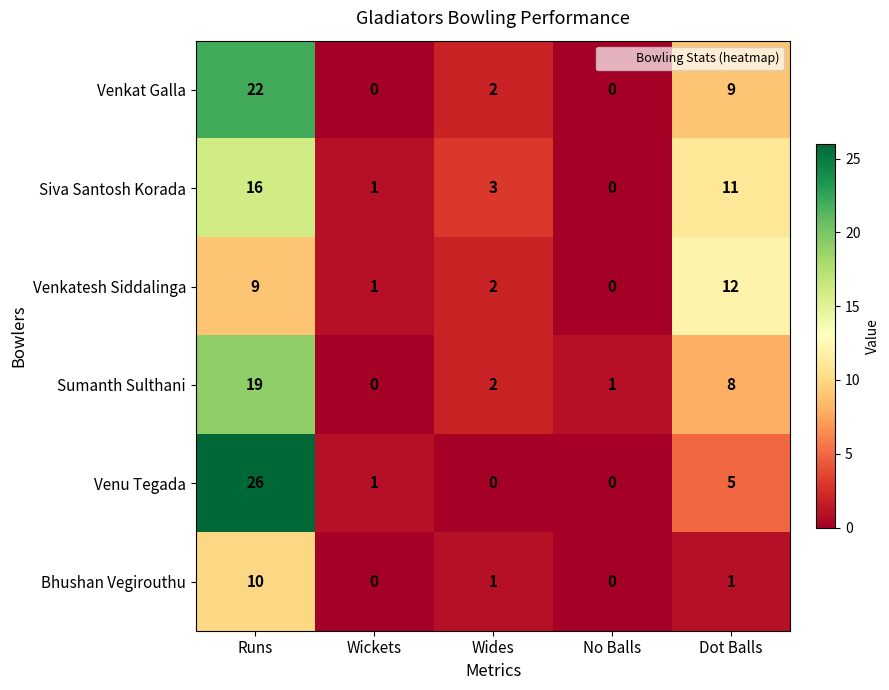

Where does the Bhushan Vegirouthu series first go above 1?

Runs